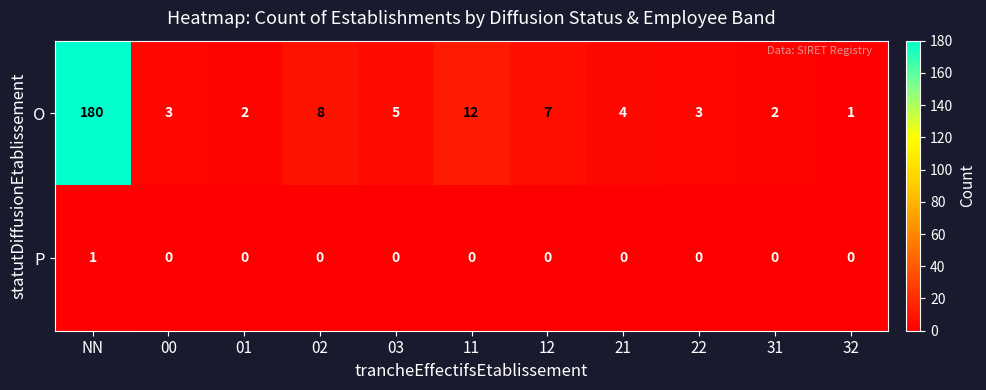

Count the number of categories in the chart.

11